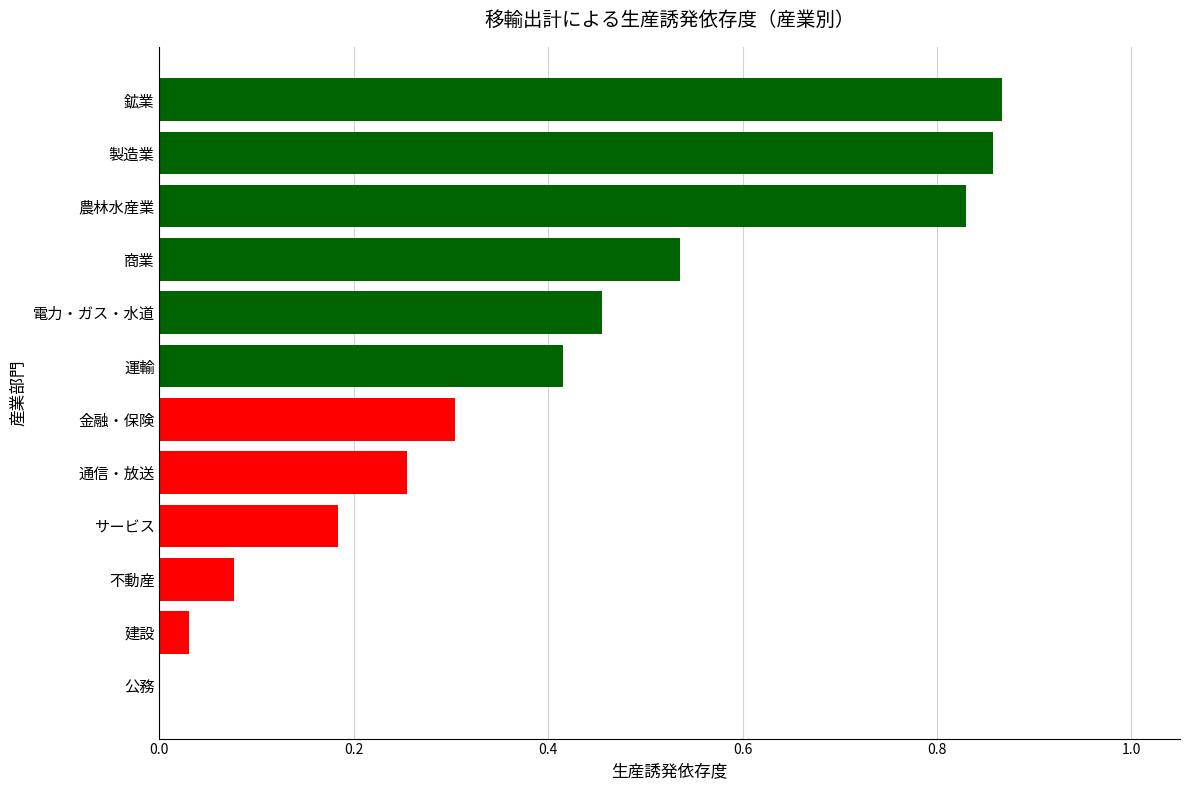

What is the change in value from 製造業 to 通信・放送?

-0.6